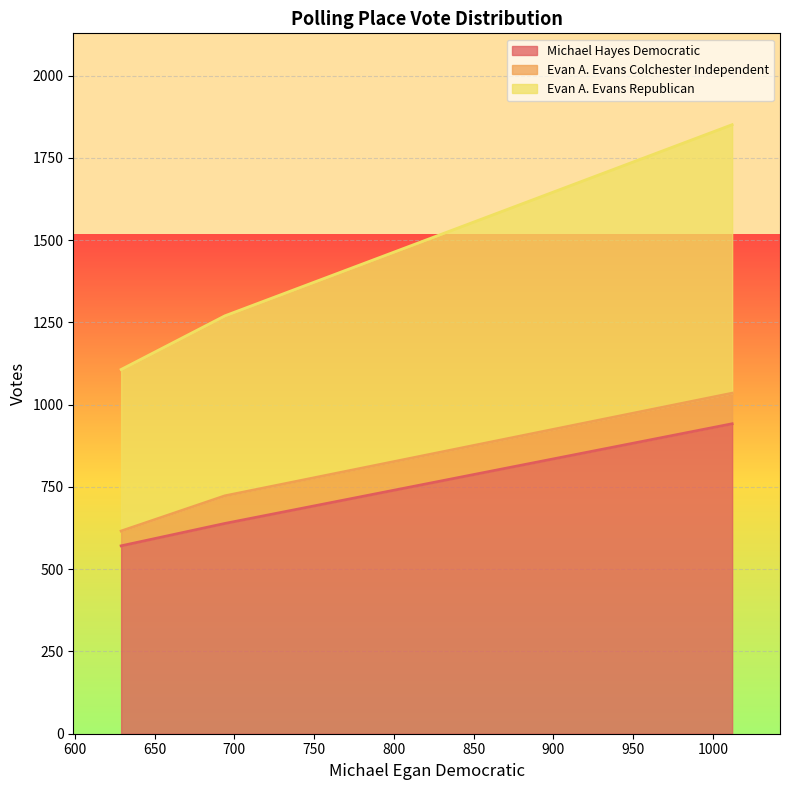

What is the sum of the Michael Hayes Democratic values at 1012 and 629?

1513